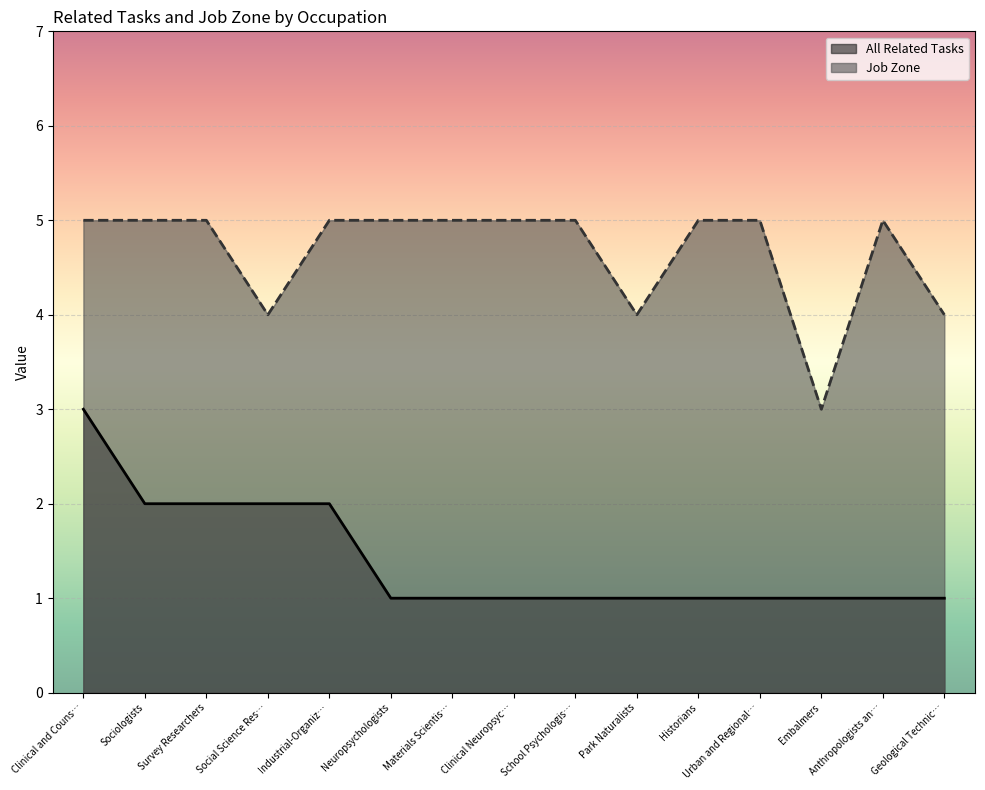

Rank the series by their maximum value, from lowest to highest.

All Related Tasks, Job Zone